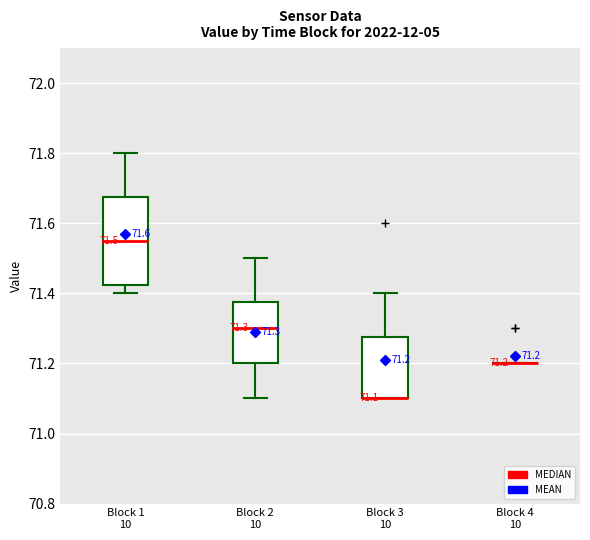

Which box is the tallest, from its lower edge to its upper edge?

Block 1 10